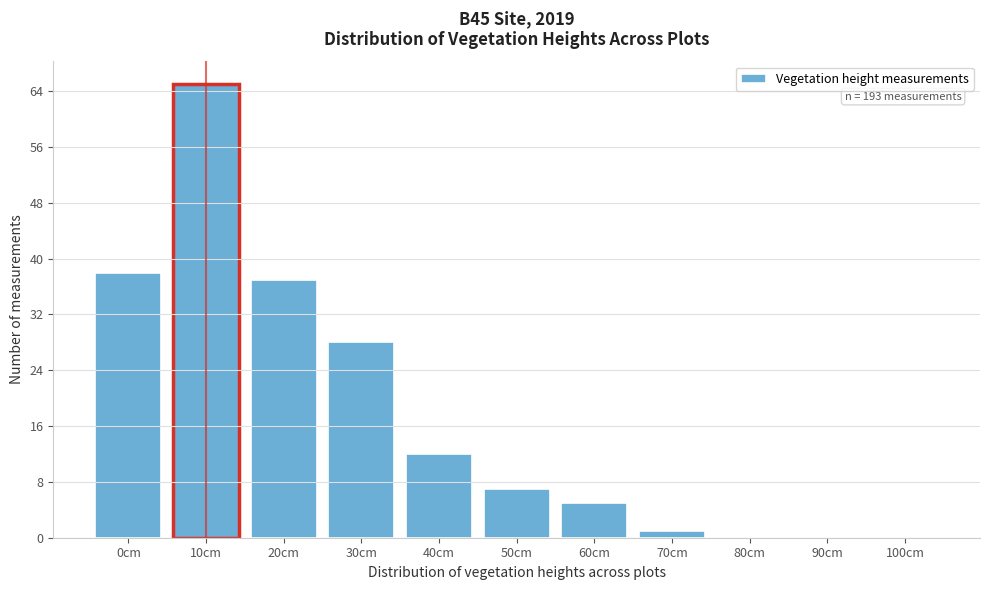

What is the maximum value shown in the chart?

65